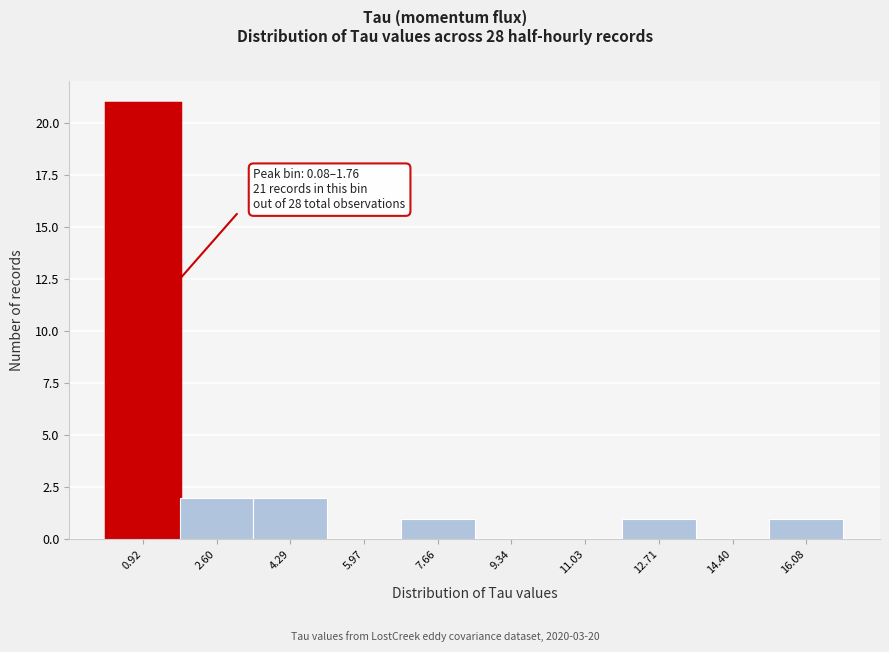

Over which range of the x-axis is the bar tallest?

0.0 to 1.8